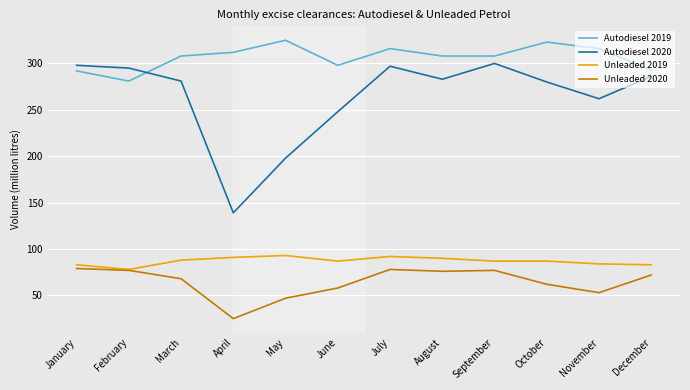

Which series has the widest spread of values?

Autodiesel 2020